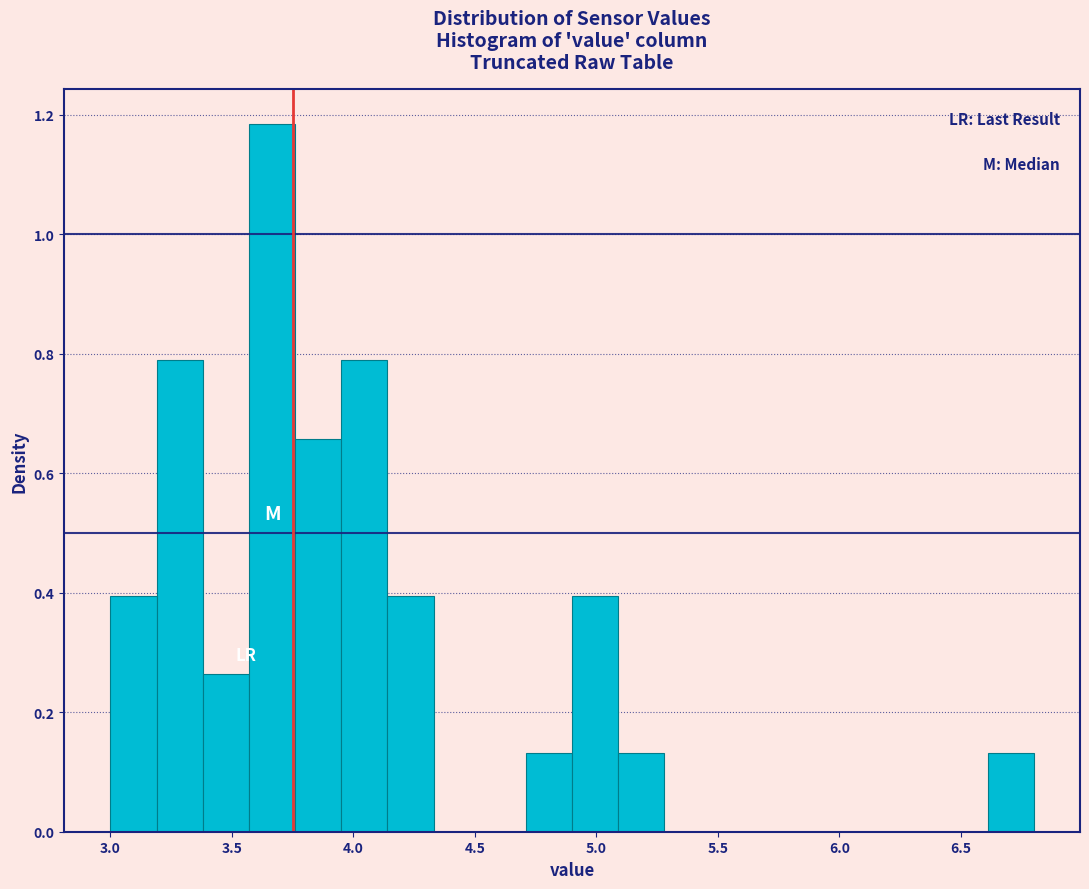

Read against the x-axis, roughly where is the centre of the tallest bar?

3.65